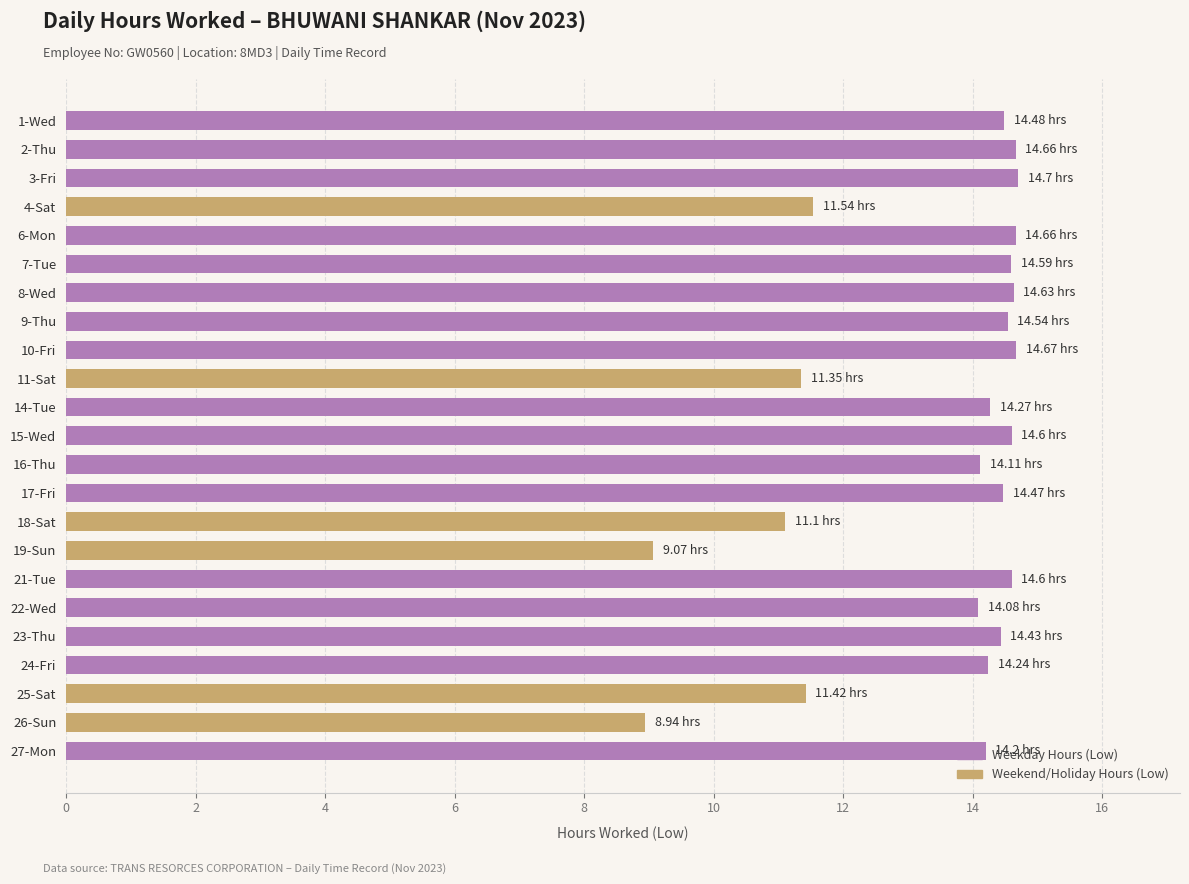

Where is the data nearest to the value 11?

18-Sat